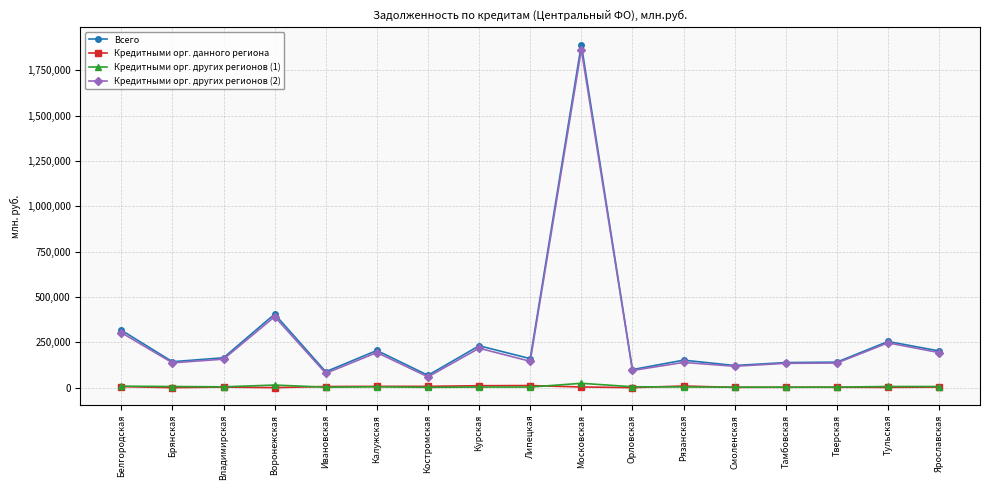

What is the sum of all Кредитными орг. данного региона values?

73448